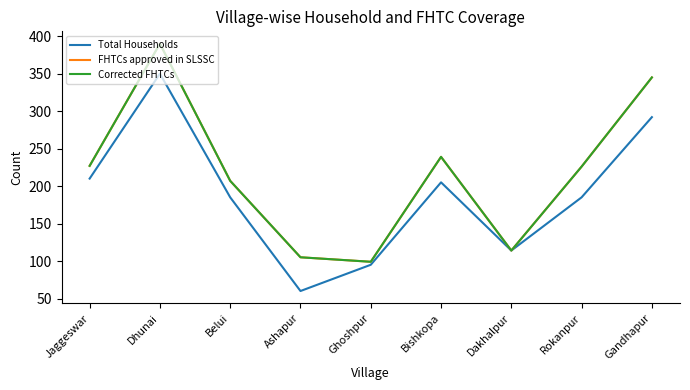

Reading left to right, extract all data points from this chart.

Total Households: Jaggeswar=210	Dhunai=350	Belui=185	Ashapur=60	Ghoshpur=95	Bishkopa=205	Dakhalpur=114	Rokanpur=185	Gandhapur=292
FHTCs approved in SLSSC: Jaggeswar=227	Dhunai=390	Belui=207	Ashapur=105	Ghoshpur=99	Bishkopa=239	Dakhalpur=114	Rokanpur=226	Gandhapur=345
Corrected FHTCs: Jaggeswar=227	Dhunai=390	Belui=207	Ashapur=105	Ghoshpur=99	Bishkopa=239	Dakhalpur=114	Rokanpur=226	Gandhapur=345